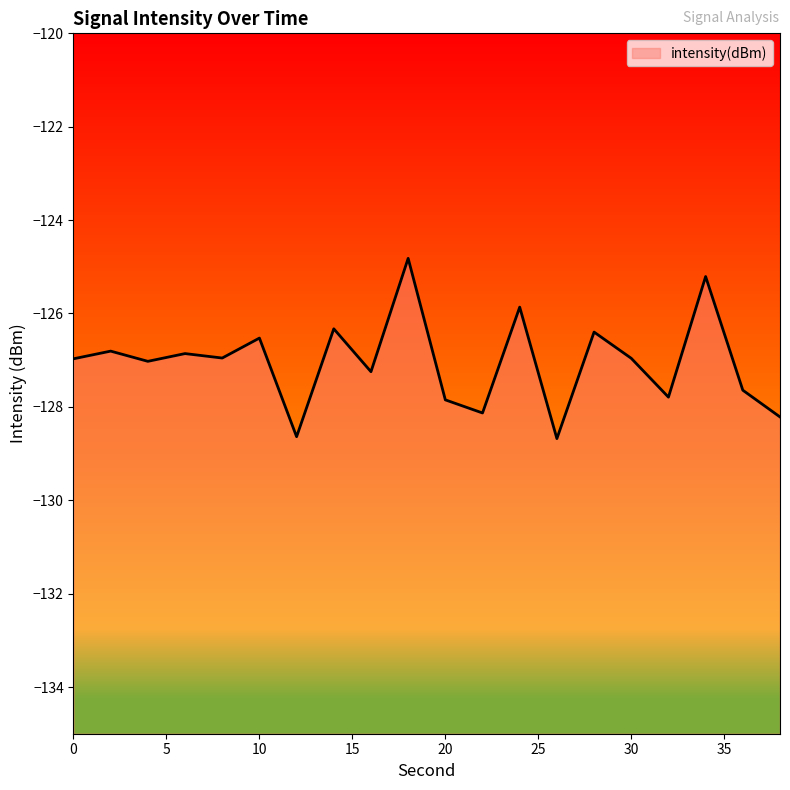

List the labels in order of value, smallest first.

26, 12, 38, 22, 20, 32, 36, 16, 4, 0, 30, 8, 6, 2, 10, 28, 14, 24, 34, 18